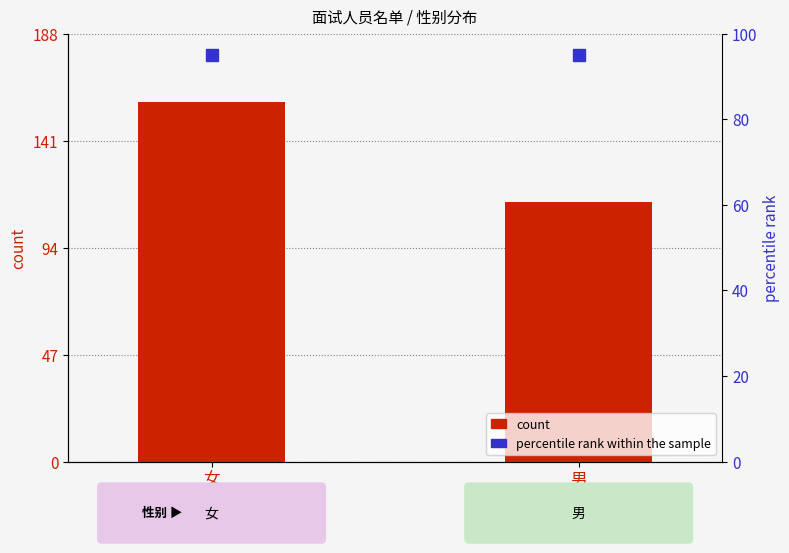

Rank the categories by value from highest to lowest.

女, 男